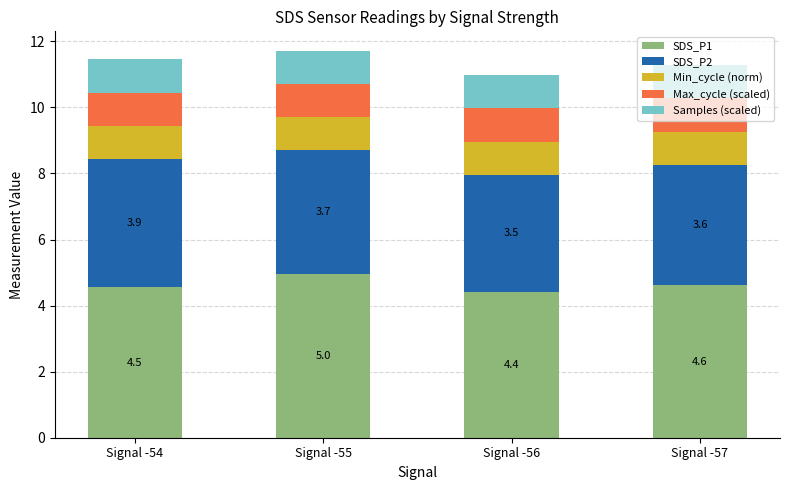

What is the total value across all series at Signal -56?

11.0